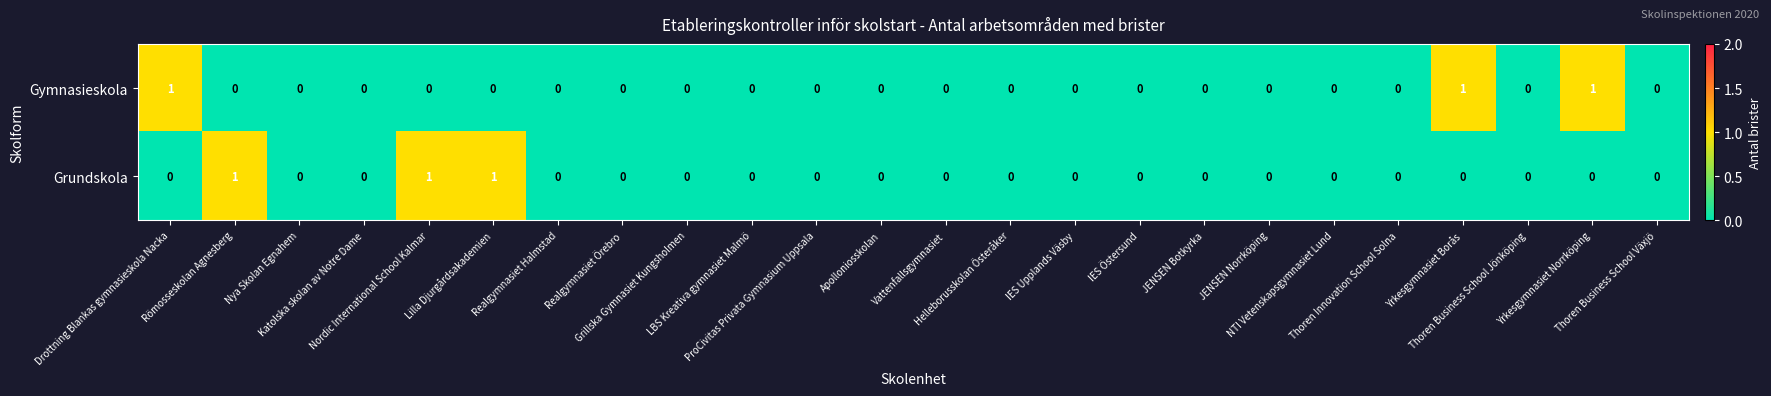

Count the Grundskola values in the range 0 to 1.

24